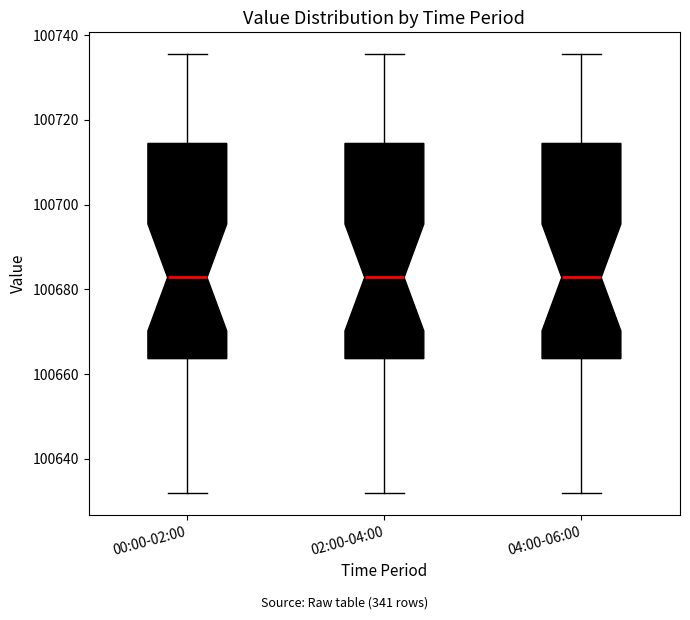

Reading left to right, transcribe this box plot: for each box, give where its median line is, the range the box spans, and where its two whiskers end, as read against the y-axis. The values are not printed on the chart, so give them approximately, as read against the axis.

00:00-02:00: median 100682, box 100664 to 100714, whiskers 100632 to 100736
02:00-04:00: median 100682, box 100664 to 100714, whiskers 100632 to 100736
04:00-06:00: median 100682, box 100664 to 100714, whiskers 100632 to 100736